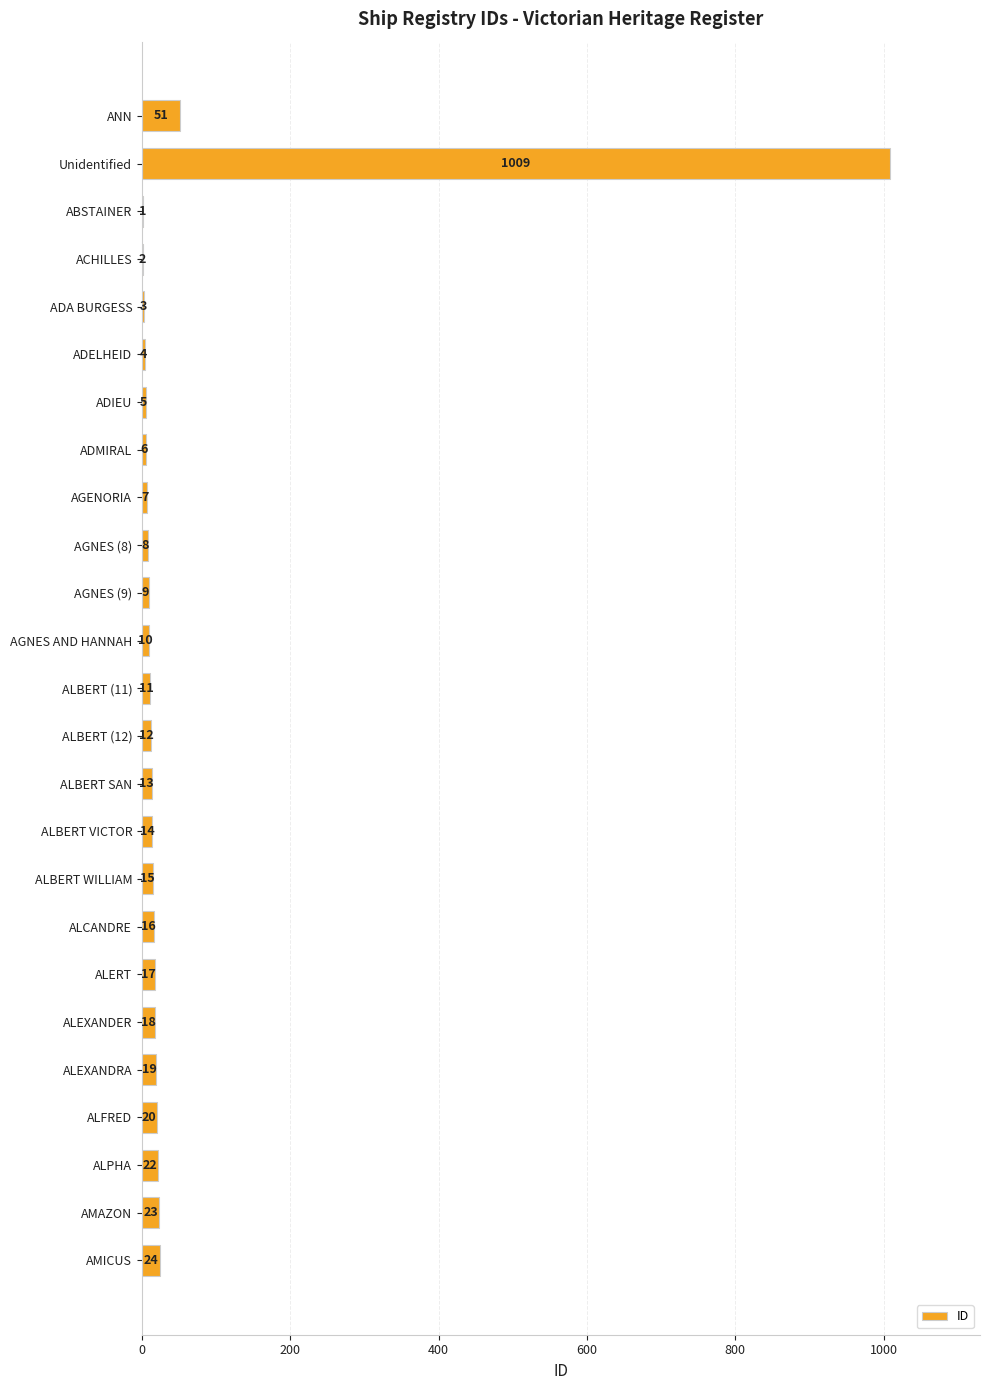

Reading top to bottom, transcribe all the data shown in this chart.

ANN=51	Unidentified=1009	ABSTAINER=1	ACHILLES=2	ADA BURGESS=3	ADELHEID=4	ADIEU=5	ADMIRAL=6	AGENORIA=7	AGNES (8)=8	AGNES (9)=9	AGNES AND HANNAH=10	ALBERT (11)=11	ALBERT (12)=12	ALBERT SAN=13	ALBERT VICTOR=14	ALBERT WILLIAM=15	ALCANDRE=16	ALERT=17	ALEXANDER=18	ALEXANDRA=19	ALFRED=20	ALPHA=22	AMAZON=23	AMICUS=24